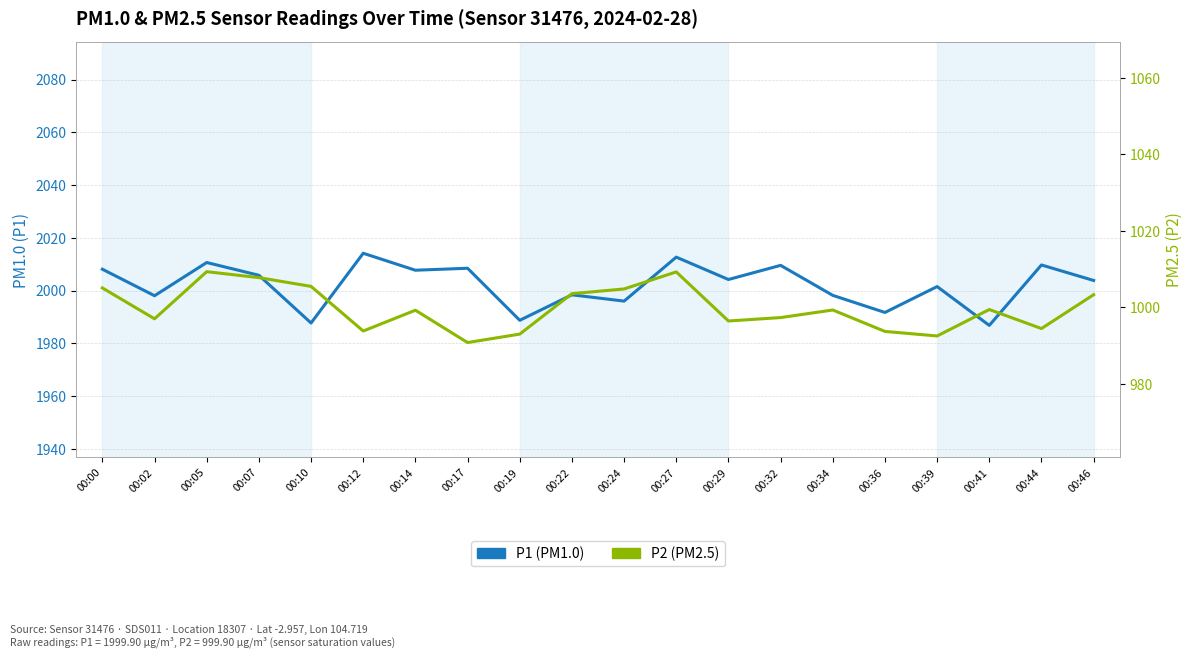

Which series has the largest total across all categories?

P1 (PM1.0)